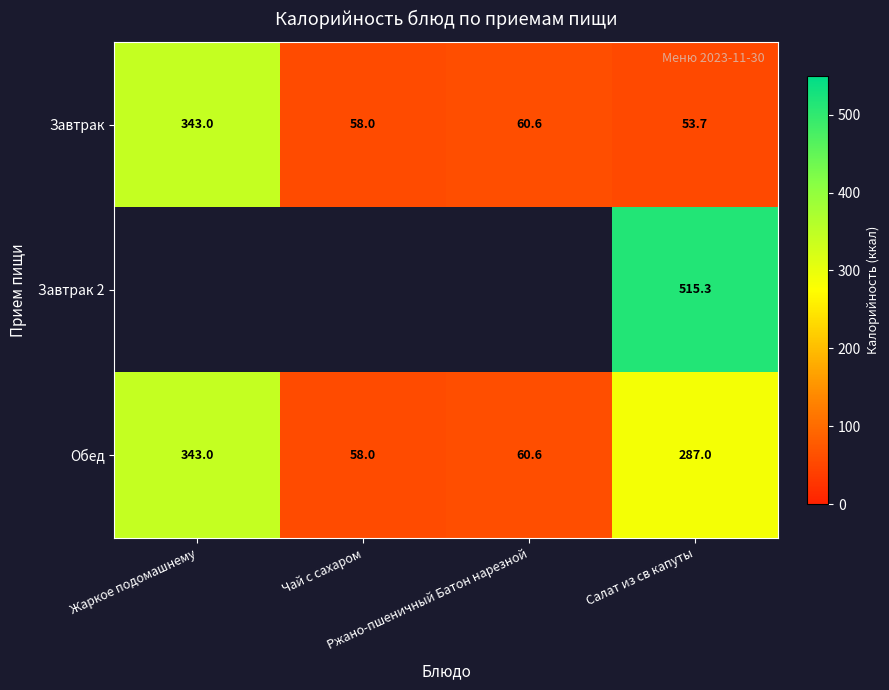

What is the minimum value for Завтрак?

53.7